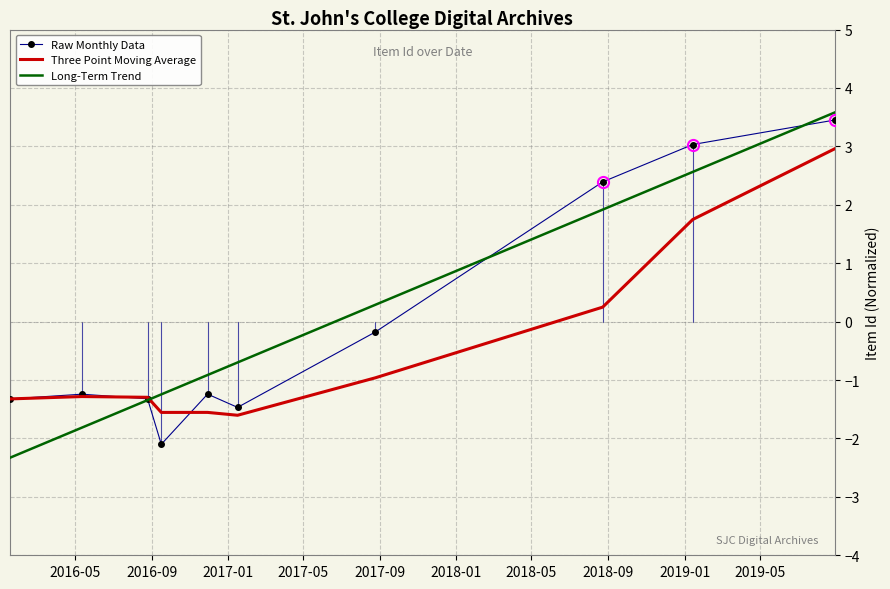

True or false: Long-Term Trend and Raw Monthly Data intersect in this chart.

True